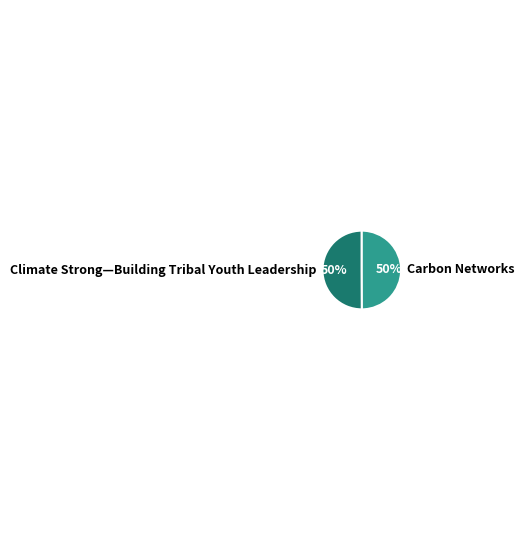

To the nearest percent, what portion does Climate Strong—Building Tribal Youth Leadership represent?

50%